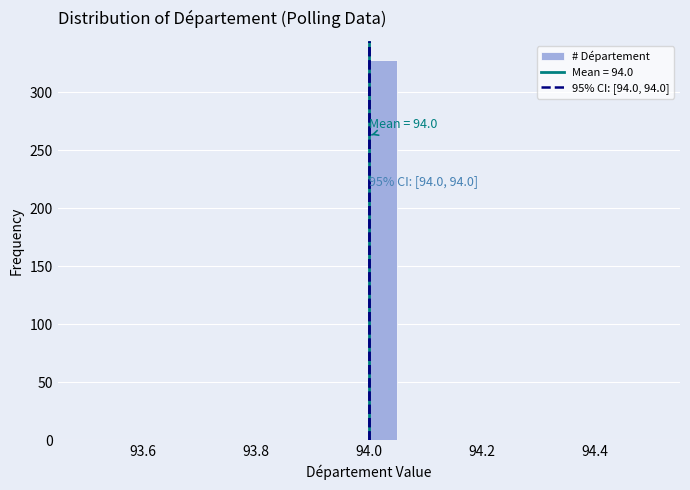

Read against the x-axis, roughly where is the centre of the tallest bar?

94.02